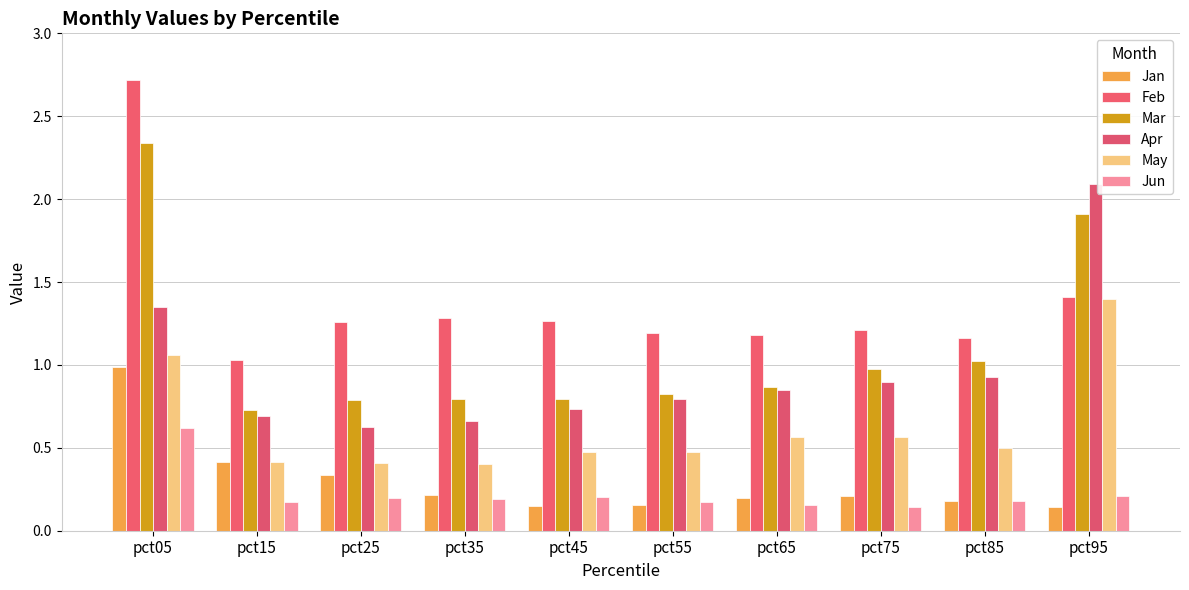

What is the approximate value of Apr at pct95?

2.1